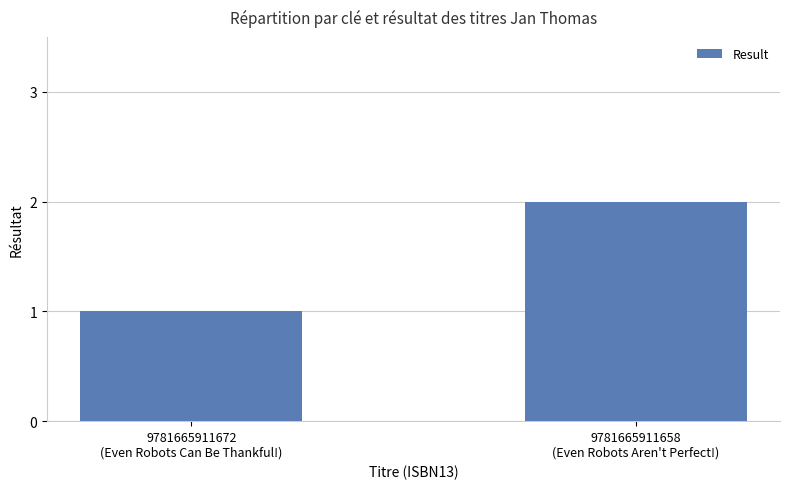

Which label corresponds to the largest value in the chart?

9781665911658
(Even Robots Aren't Perfect!)